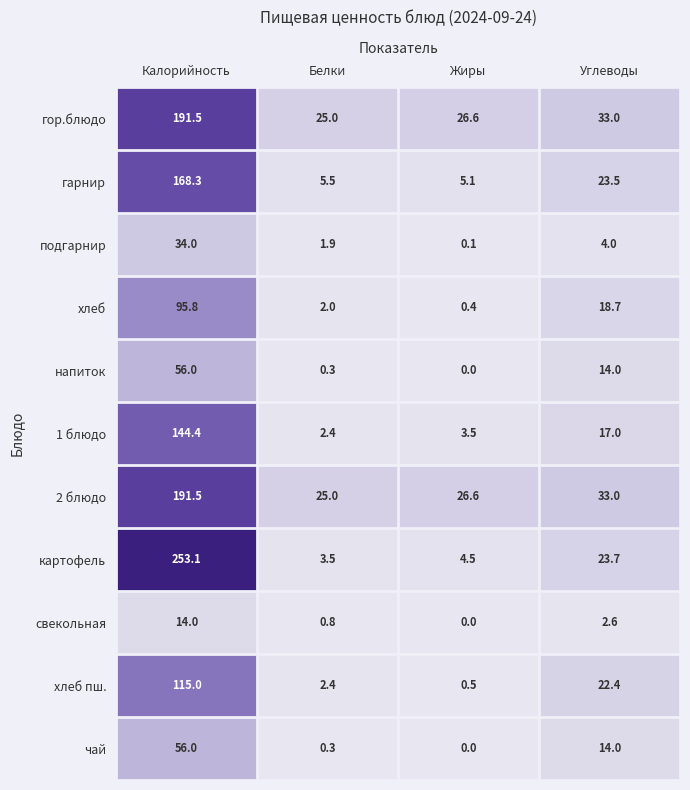

What is the difference between the хлеб пш. values at Углеводы and Жиры?

21.9